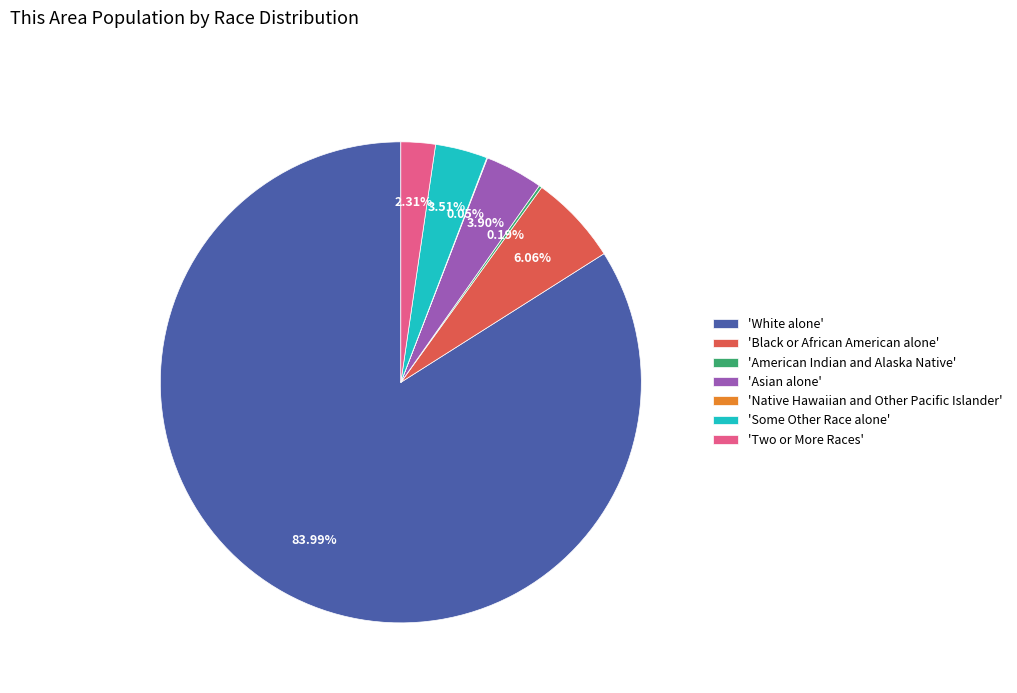

What is the ratio of the value at 'Two or More Races' to the value at 'Black or African American alone'?

0.4